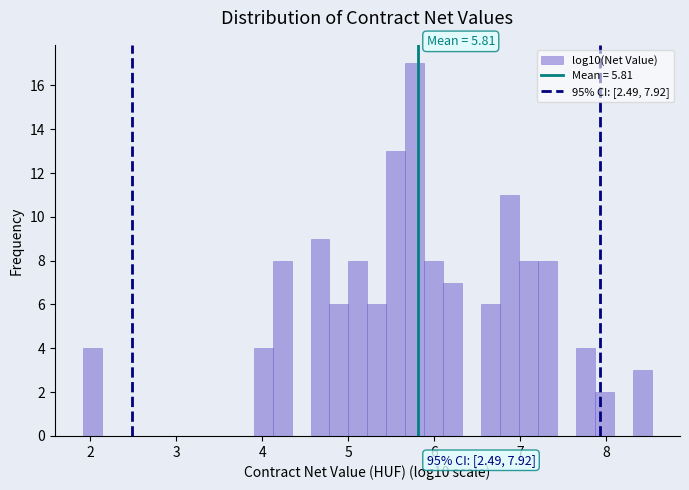

Read against the x-axis, roughly where is the centre of the tallest bar?

5.8